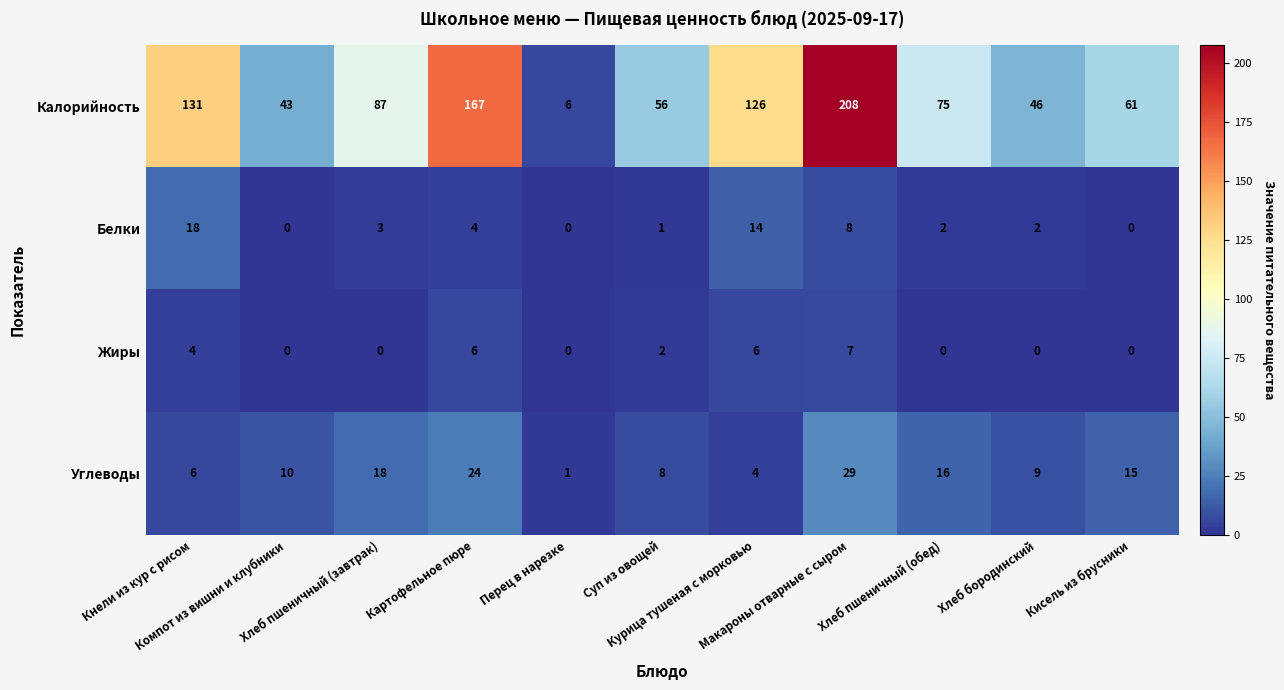

Rank the series by their maximum value, from highest to lowest.

Калорийность, Углеводы, Белки, Жиры